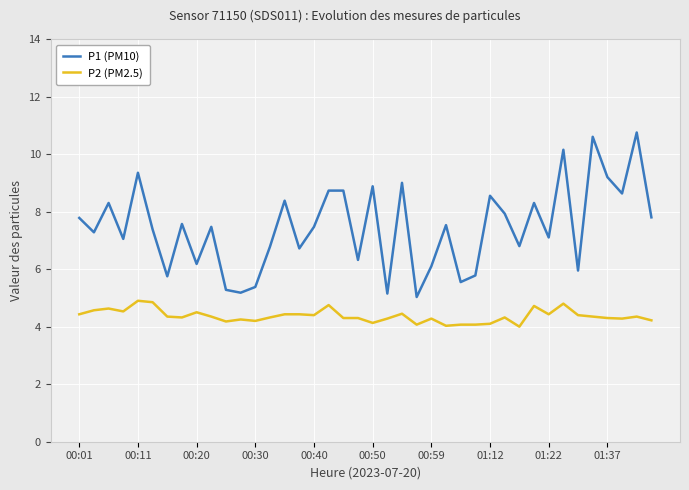

Which series has the widest spread of values?

P1 (PM10)